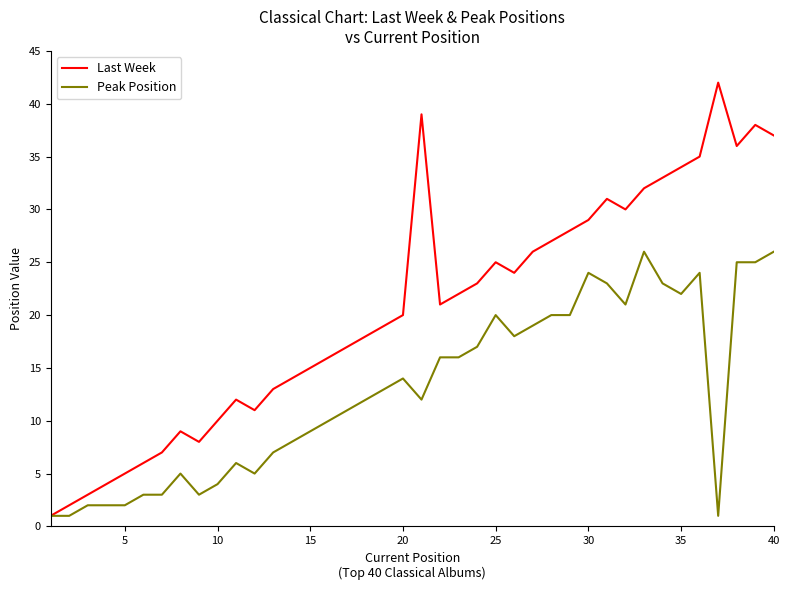

What is the minimum value for Last Week?

1